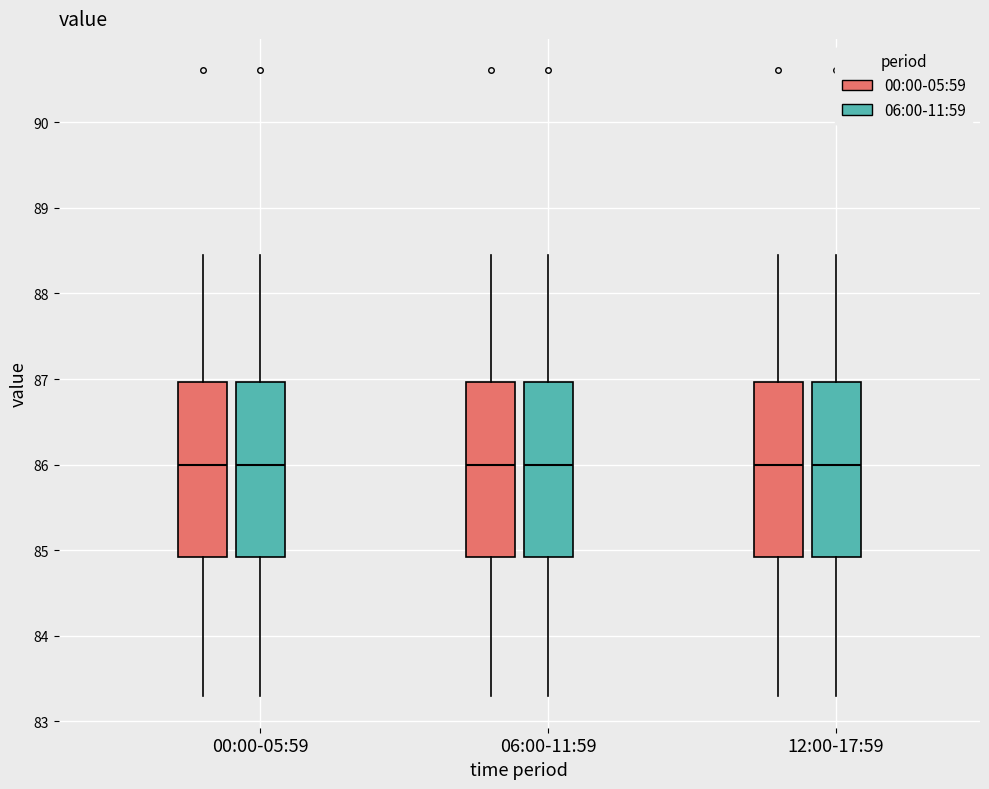

Reading left to right, read every box against the y-axis: the position of its median line, the range the box covers, and the ends of its whiskers. The values are not printed on the chart, so give them approximately, as read against the axis.

00:00-05:59 (00:00-05:59): median 86.0, box 84.9 to 87.0, whiskers 83.3 to 88.5
00:00-05:59 (06:00-11:59): median 86.0, box 84.9 to 87.0, whiskers 83.3 to 88.5
06:00-11:59 (00:00-05:59): median 86.0, box 84.9 to 87.0, whiskers 83.3 to 88.5
06:00-11:59 (06:00-11:59): median 86.0, box 84.9 to 87.0, whiskers 83.3 to 88.5
12:00-17:59 (00:00-05:59): median 86.0, box 84.9 to 87.0, whiskers 83.3 to 88.5
12:00-17:59 (06:00-11:59): median 86.0, box 84.9 to 87.0, whiskers 83.3 to 88.5